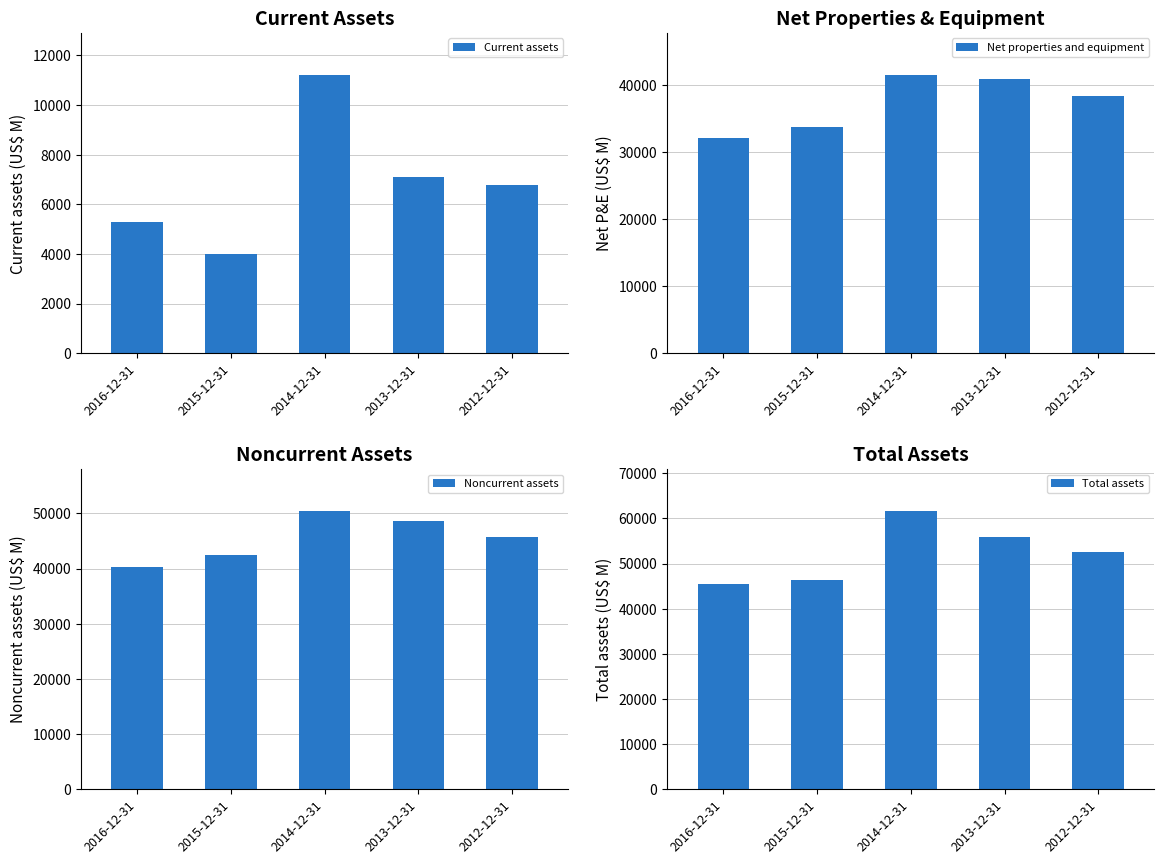

Between 2016-12-31 and 2015-12-31, which series saw the biggest shift?

Noncurrent assets